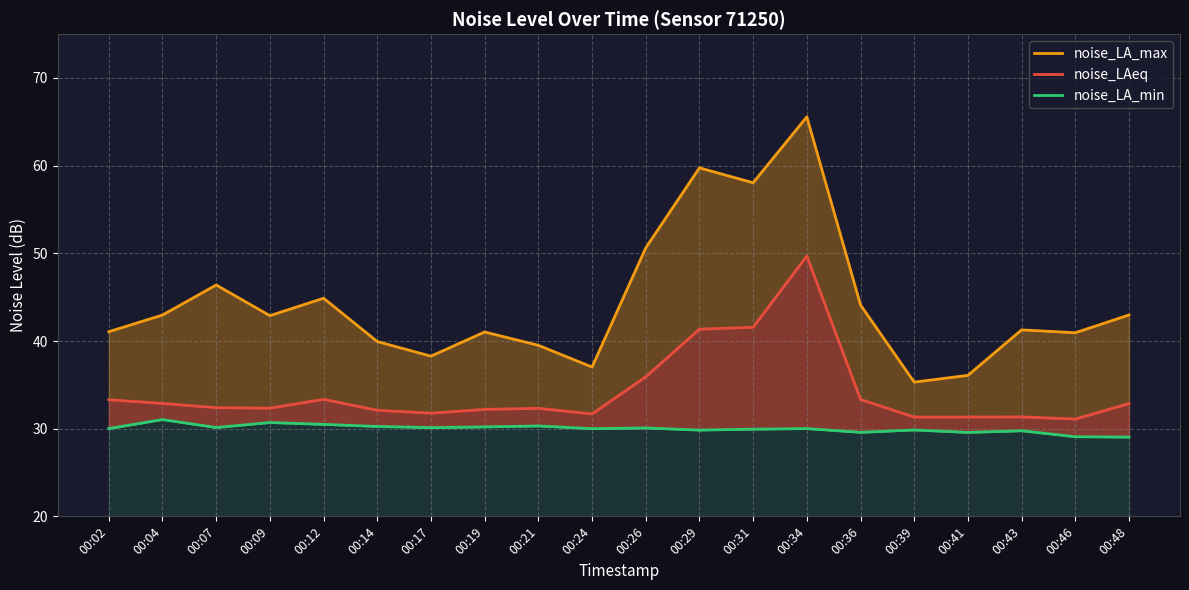

True or false: noise_LAeq and noise_LA_max intersect in this chart.

False